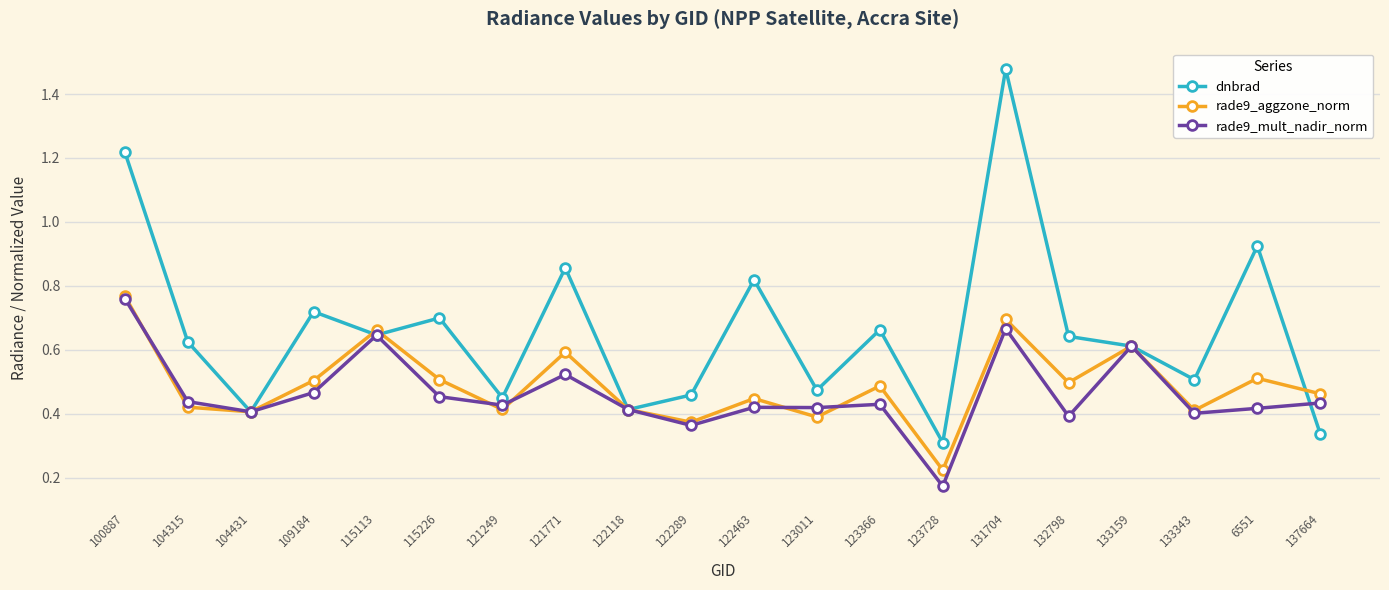

At which category does the chart reach its minimum across all series?

123728